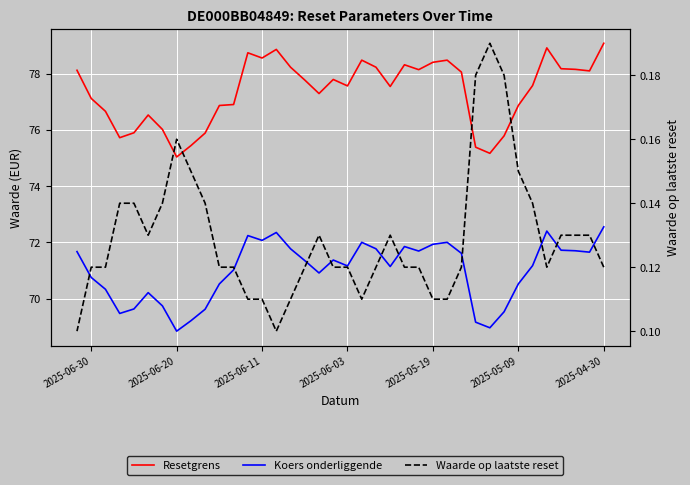

Is the value of Waarde op laatste reset at 2025-04-30 greater than the value of Resetgrens at 21?

No